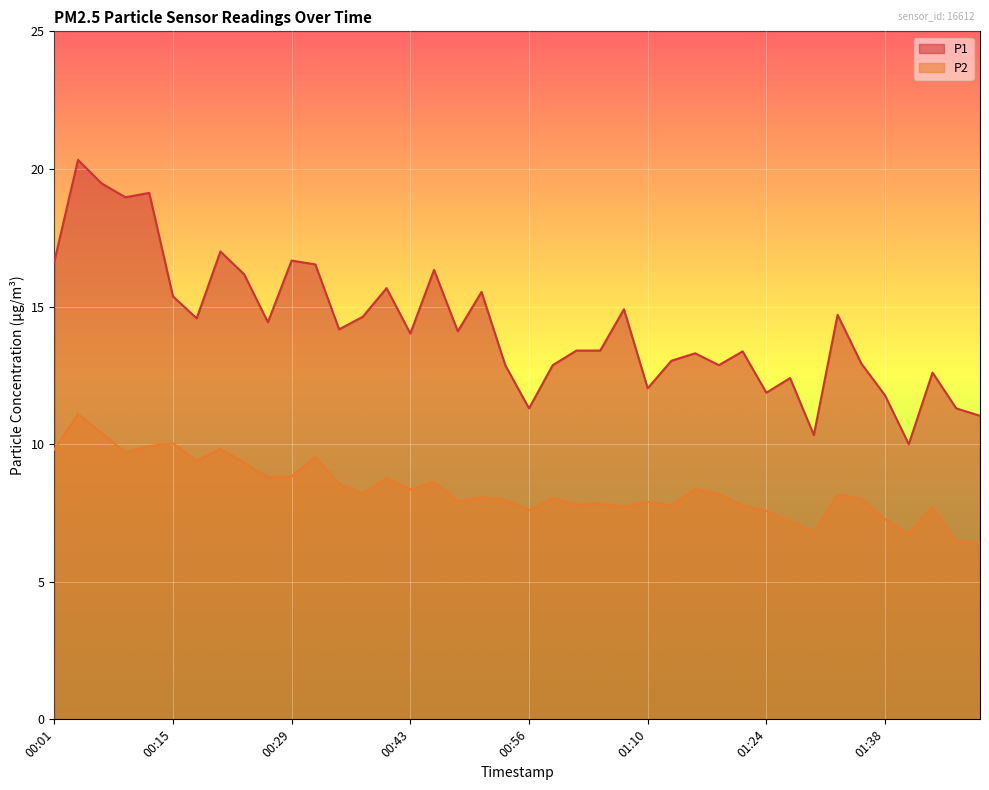

Reading left to right, list all the values displayed in this chart.

P1: 00:01=16.6	00:04=20.3	00:07=19.5	00:10=19.0	00:12=19.1	00:15=15.4	00:18=14.6	00:21=17.0	00:23=16.2	00:26=14.4	00:29=16.7	00:32=16.5	00:34=14.2	00:37=14.6	00:40=15.7	00:43=14.0	00:45=16.3	00:48=14.1	00:51=15.5	00:54=12.9	00:56=11.3	00:59=12.9	01:02=13.4	01:05=13.4	01:08=14.9	01:10=12.0	01:13=13.0	01:16=13.3	01:19=12.9	01:21=13.4	01:24=11.9	01:27=12.4	01:30=10.3	01:32=14.7	01:35=12.9	01:38=11.8	01:41=10.0	01:43=12.6	01:46=11.3	01:49=11.0
P2: 00:01=9.8	00:04=11.1	00:07=10.4	00:10=9.7	00:12=9.9	00:15=10.0	00:18=9.4	00:21=9.8	00:23=9.3	00:26=8.8	00:29=8.8	00:32=9.5	00:34=8.6	00:37=8.2	00:40=8.8	00:43=8.3	00:45=8.6	00:48=7.9	00:51=8.1	00:54=8.0	00:56=7.6	00:59=8.0	01:02=7.8	01:05=7.8	01:08=7.7	01:10=7.9	01:13=7.8	01:16=8.4	01:19=8.2	01:21=7.8	01:24=7.6	01:27=7.2	01:30=6.8	01:32=8.2	01:35=8.0	01:38=7.3	01:41=6.8	01:43=7.7	01:46=6.5	01:49=6.4